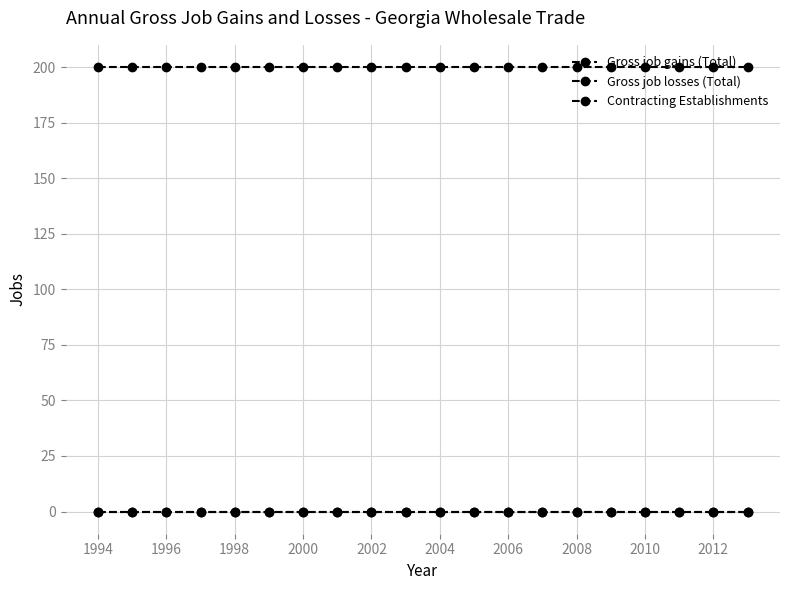

What is the value of the Gross job gains (Total) point at the 18th from the left?

200